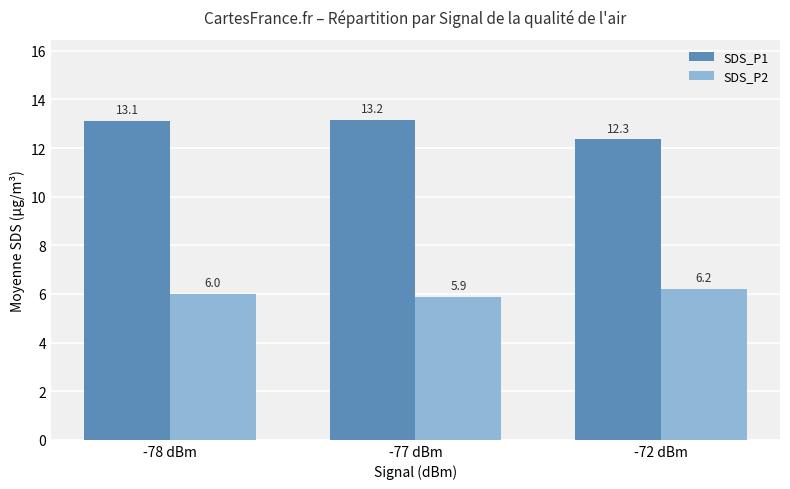

Does the chart contain stacked bars?

No